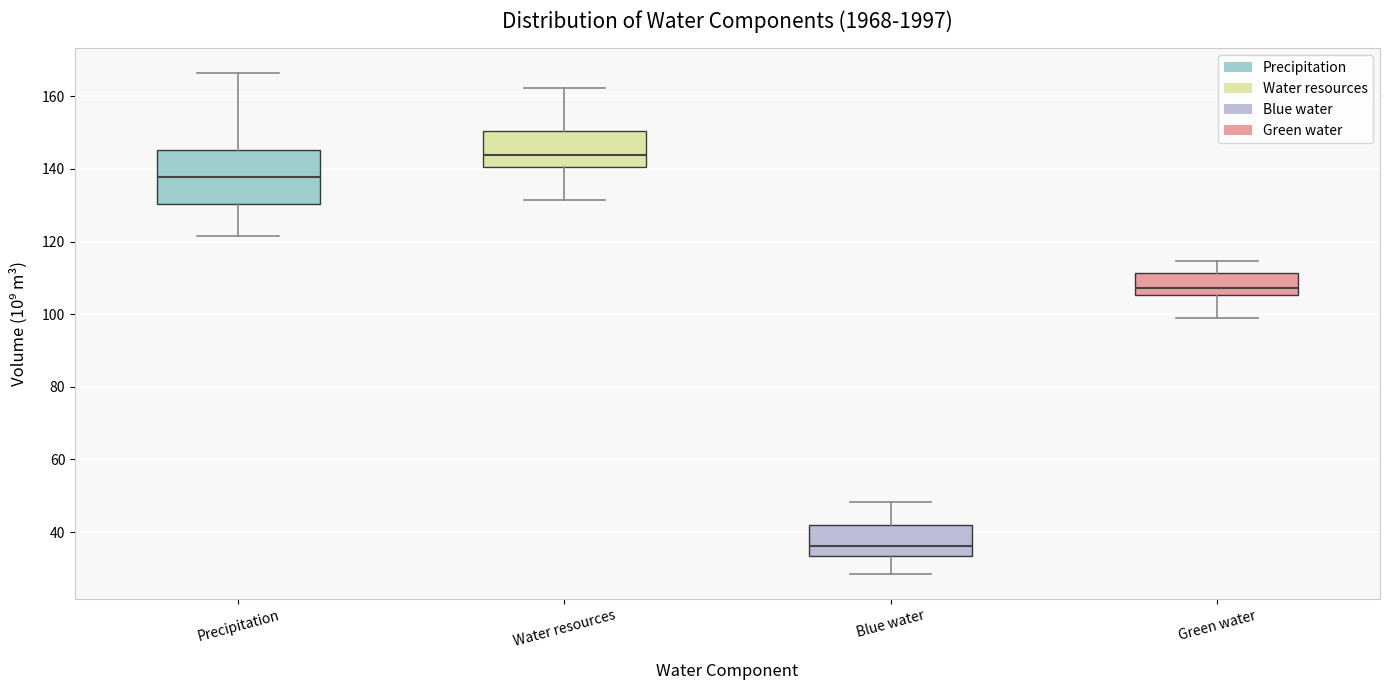

Comparing the boxes themselves (not the whiskers), which one is the tallest?

Precipitation